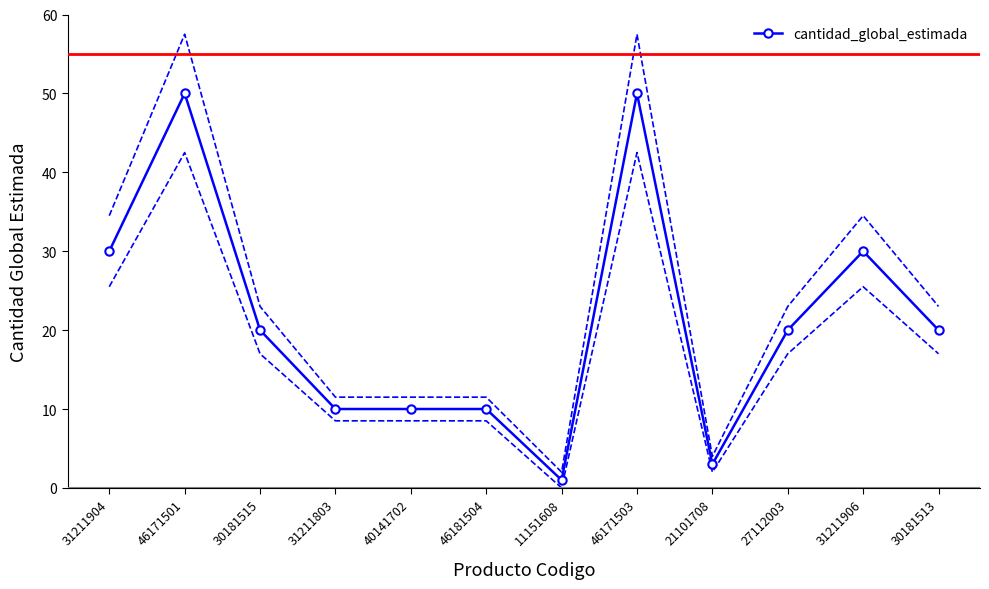

List the labels in order of value, smallest first.

11151608, 21101708, 31211803, 40141702, 46181504, 30181515, 27112003, 30181513, 31211904, 31211906, 46171501, 46171503